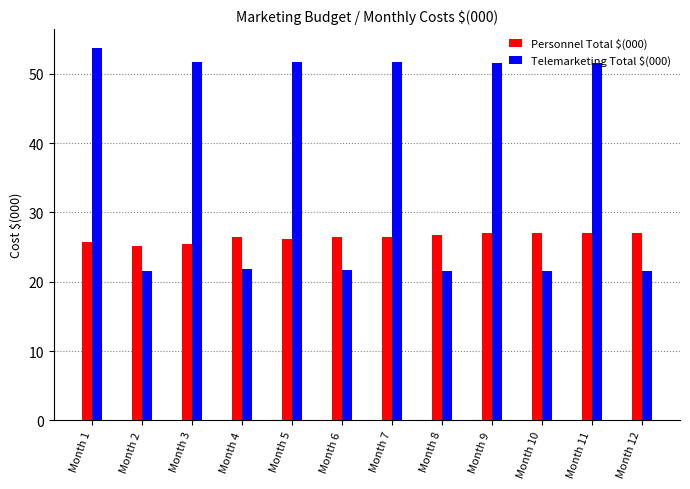

How many series are shown in this chart?

2